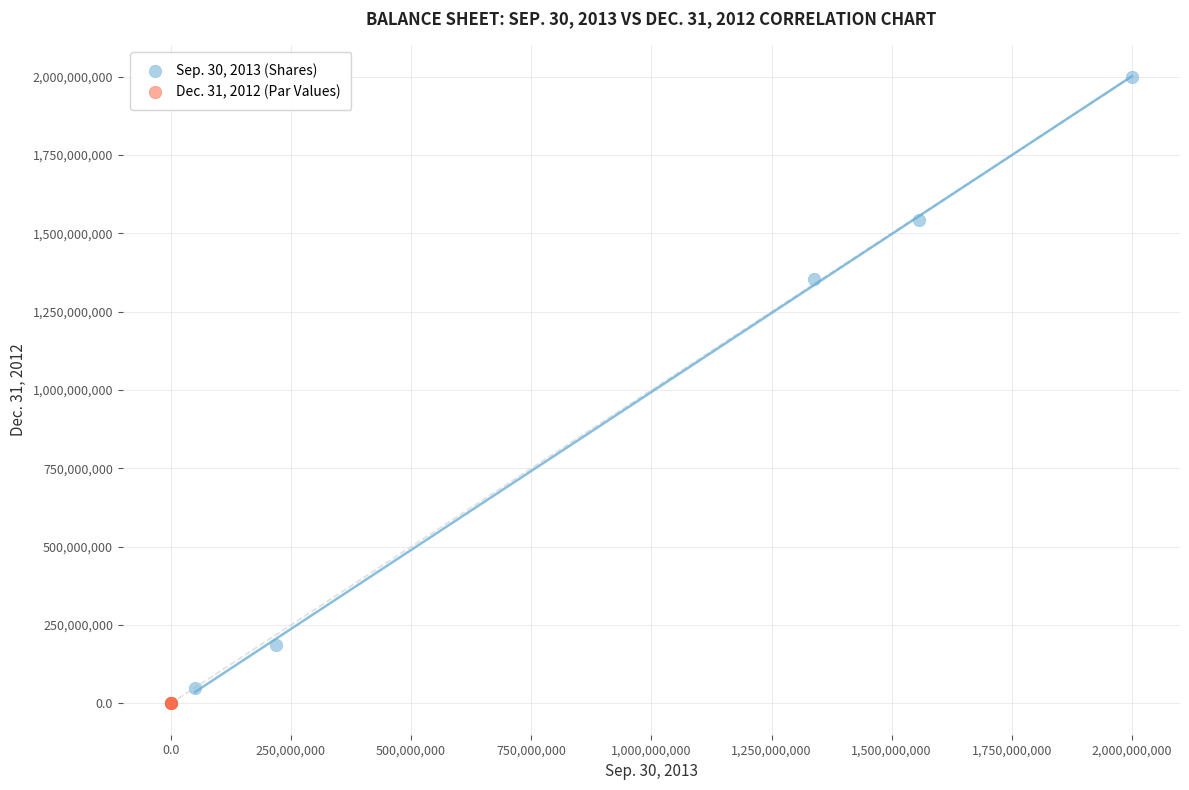

Which series contains the highest Y value?

Sep. 30, 2013 (Shares)